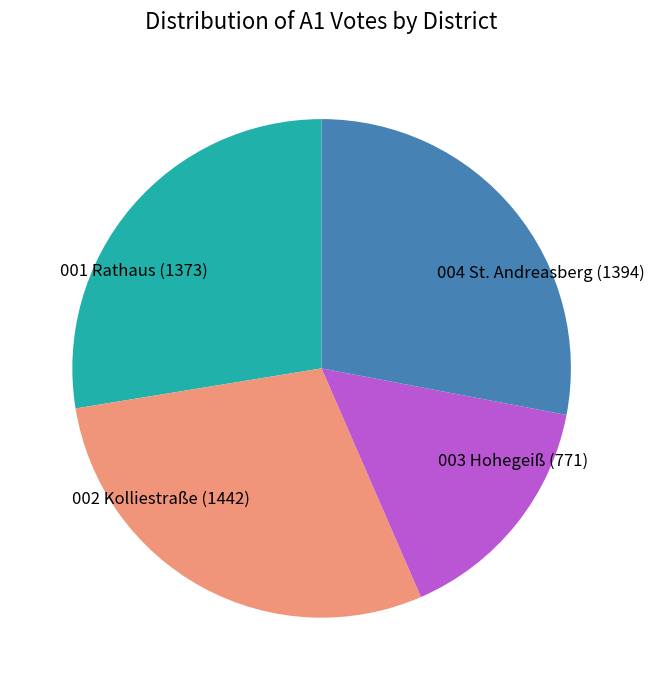

Is there a majority slice in this chart?

No